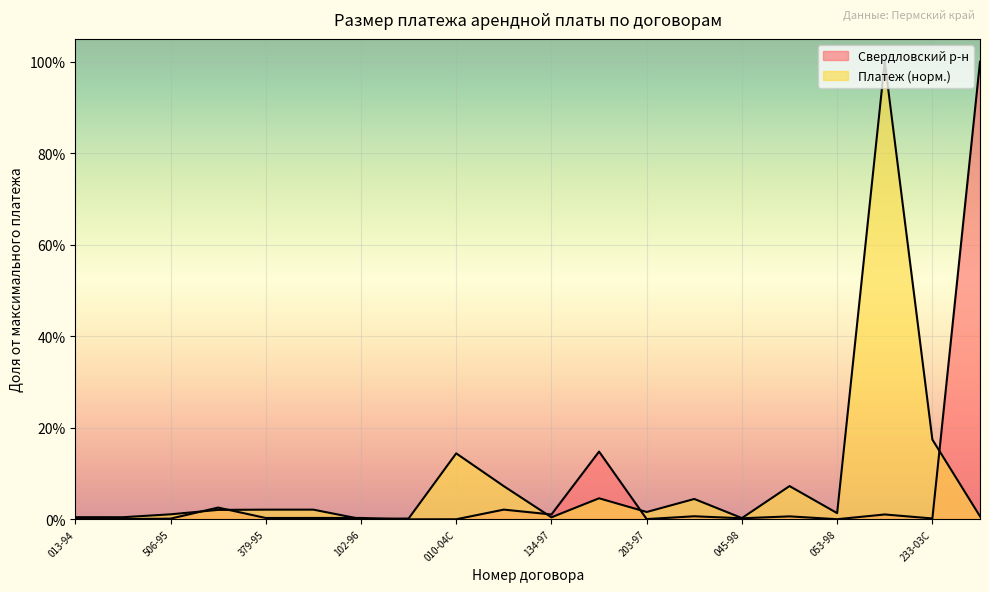

How many series are shown in this chart?

2